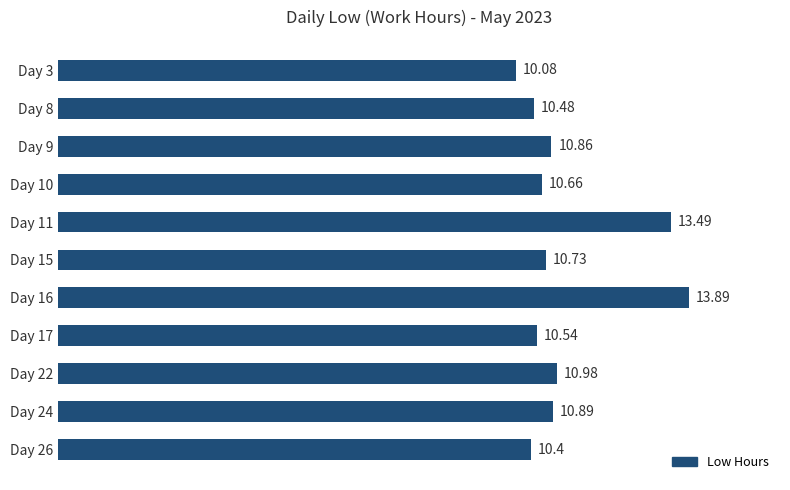

List the labels in order of value, smallest first.

Day 3, Day 26, Day 8, Day 17, Day 10, Day 15, Day 9, Day 24, Day 22, Day 11, Day 16